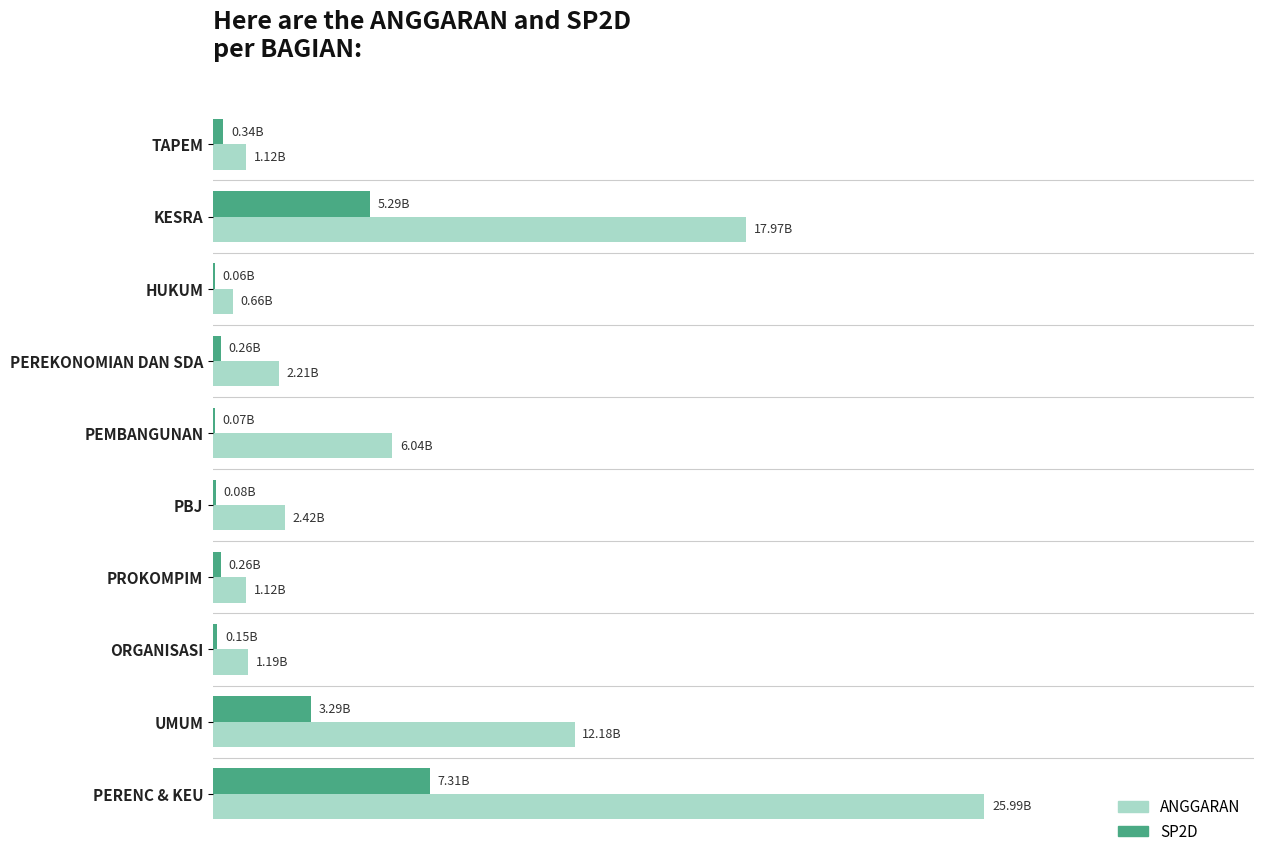

What are all the series names shown in the legend?

ANGGARAN, SP2D